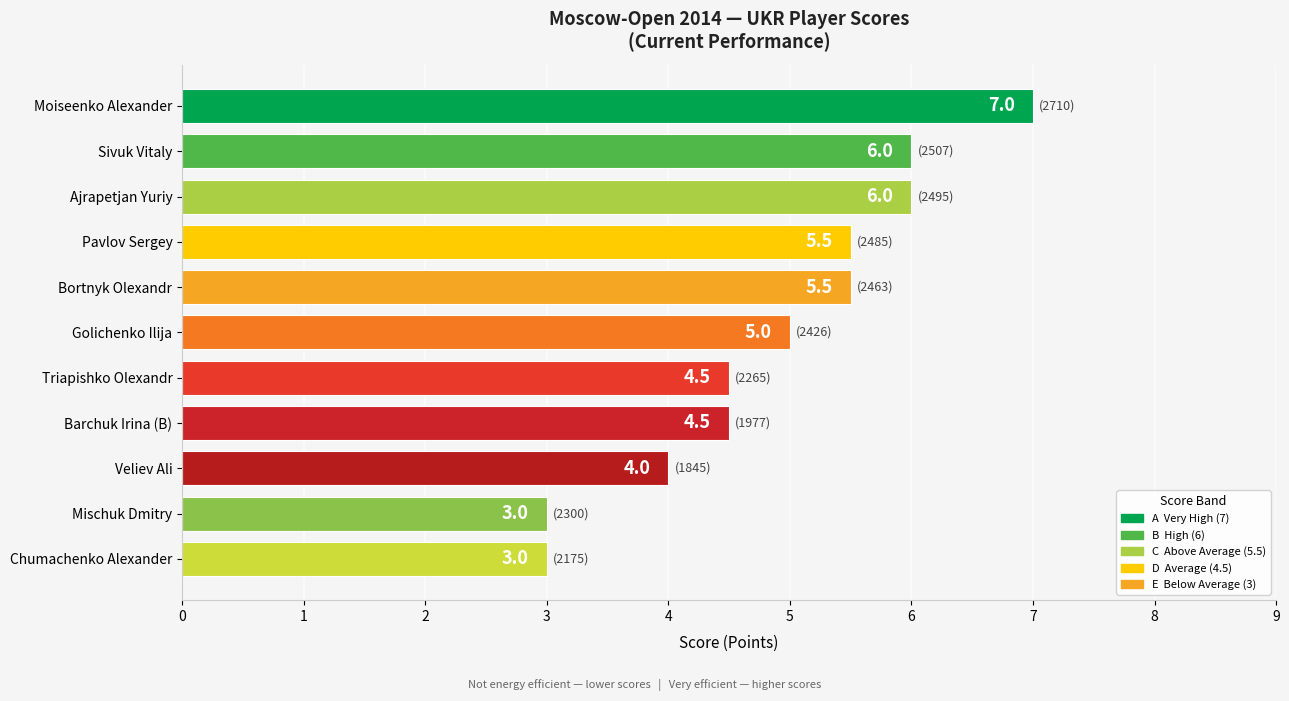

Reading top to bottom, list all the values displayed in this chart.

7.0	6.0	6.0	5.5	5.5	5.0	4.5	4.5	4.0	3.0	3.0